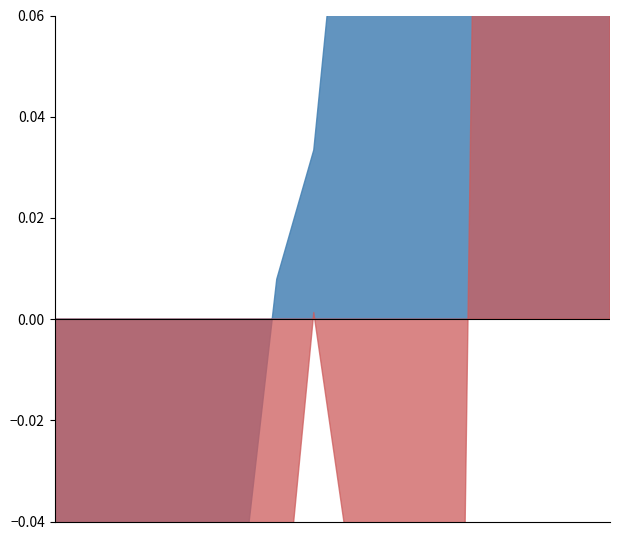

Which category has the highest value in the 今年累计成交总量（手） series?

螺纹钢